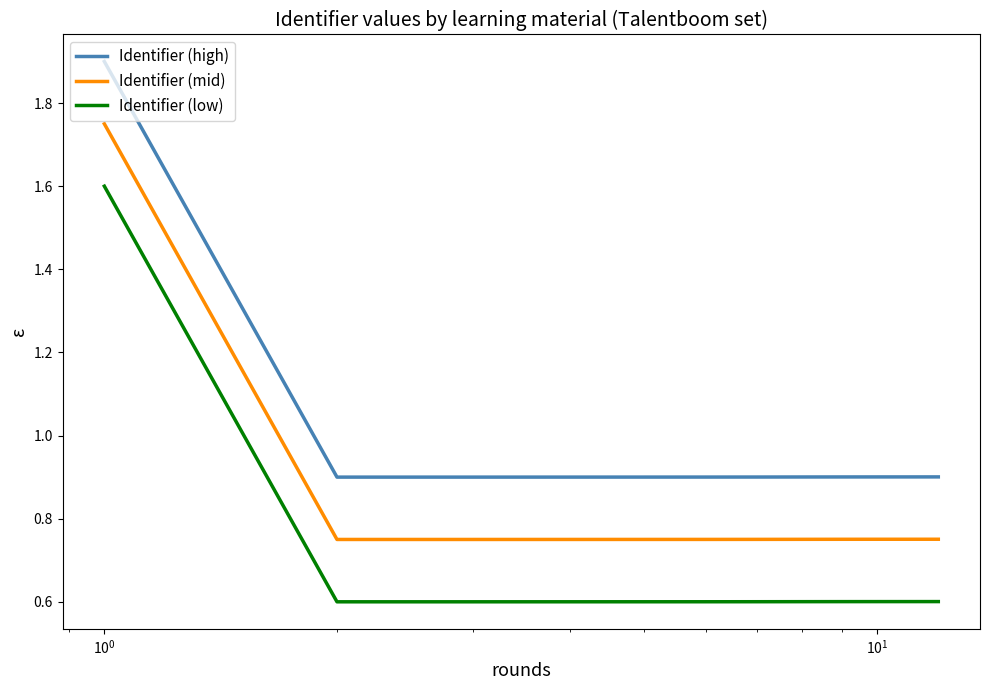

How many lines are shown in the chart?

3